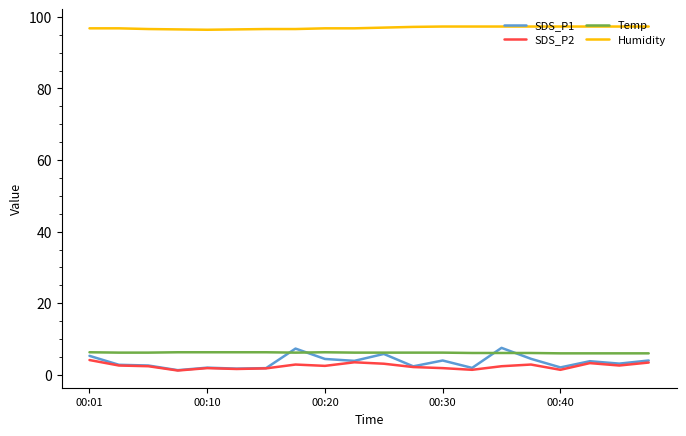

Which series has the largest total across all categories?

Humidity